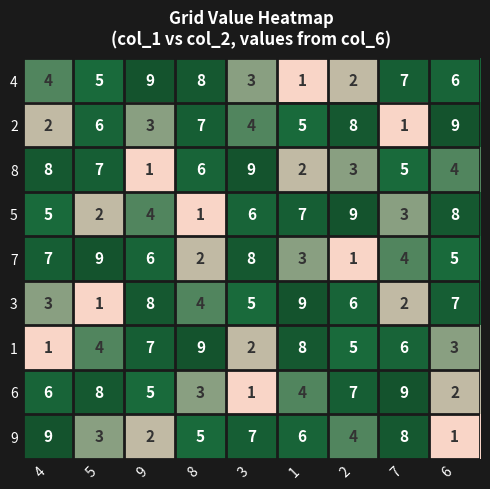

At how many categories does at least one series exceed 3?

9